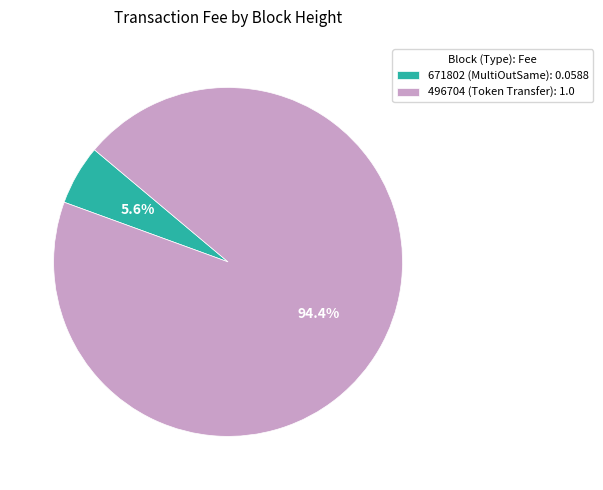

Rank the categories by value from highest to lowest.

496704 (Token Transfer): 1.0, 671802 (MultiOutSame): 0.0588